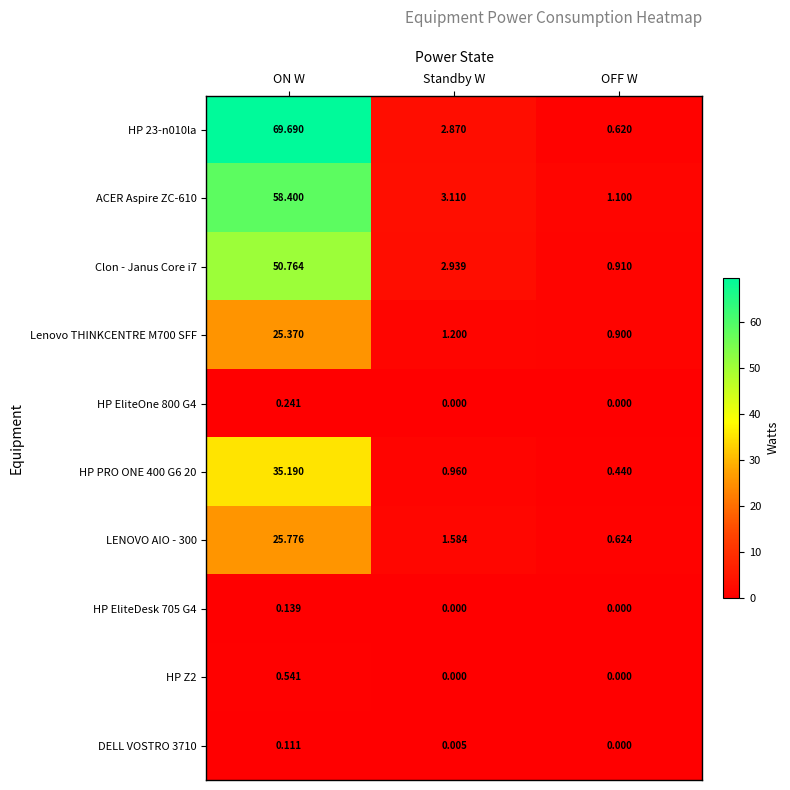

At which label does ACER Aspire ZC-610 reach its peak?

ON W